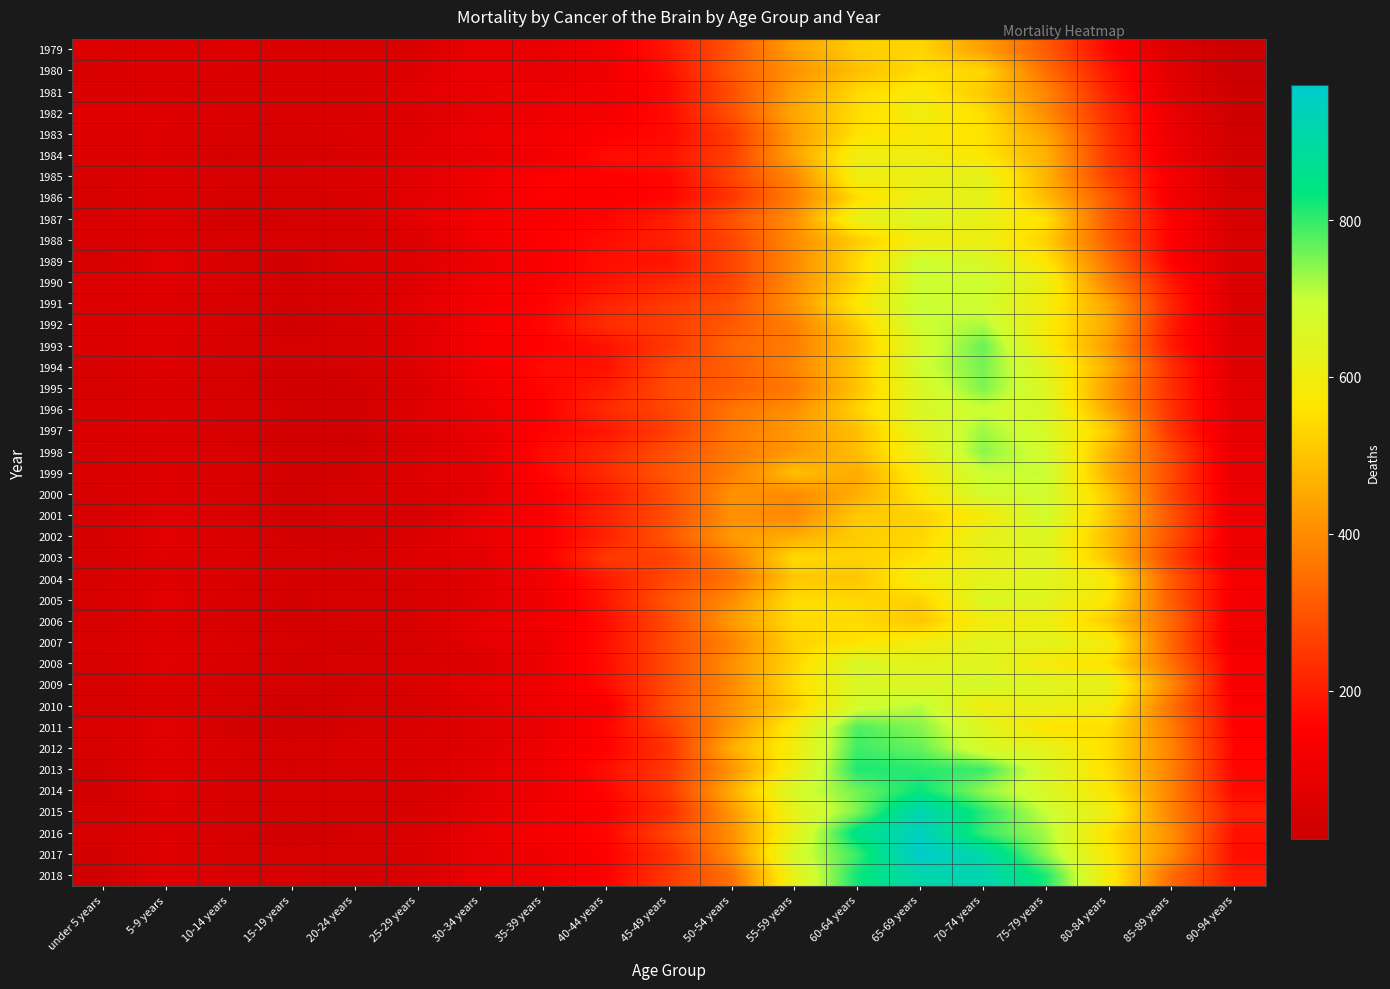

How many distinct data groups are displayed?

40